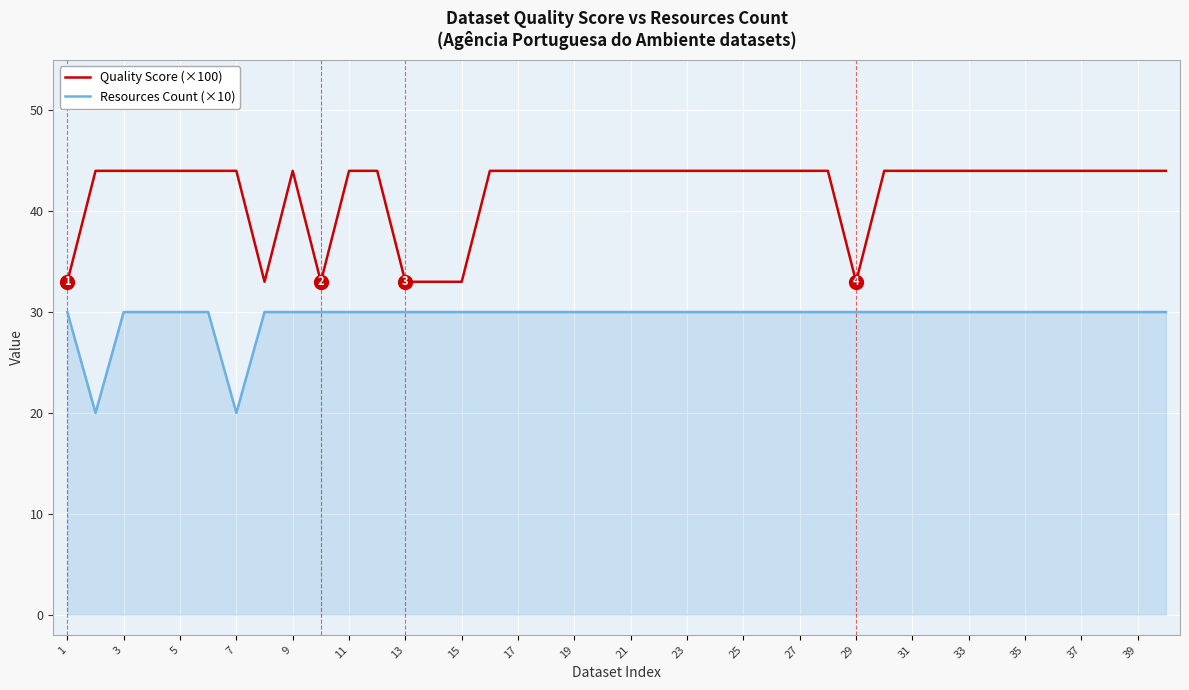

What is the minimum value for Resources Count (×10)?

20